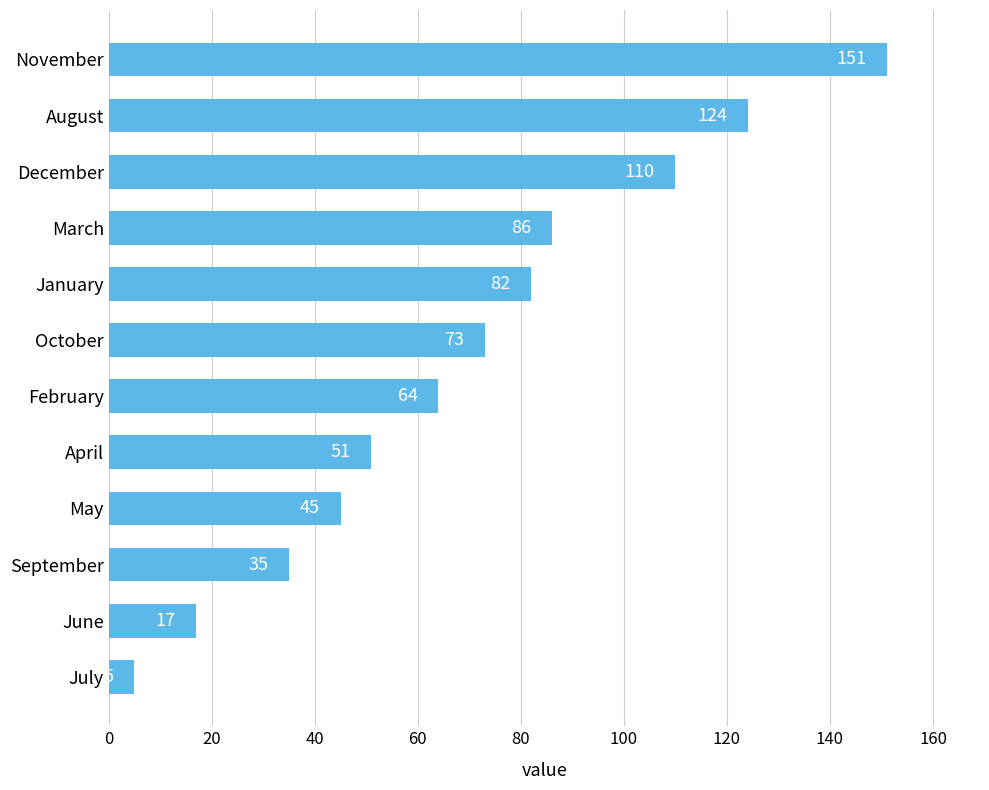

Between July and April, which is larger?

April